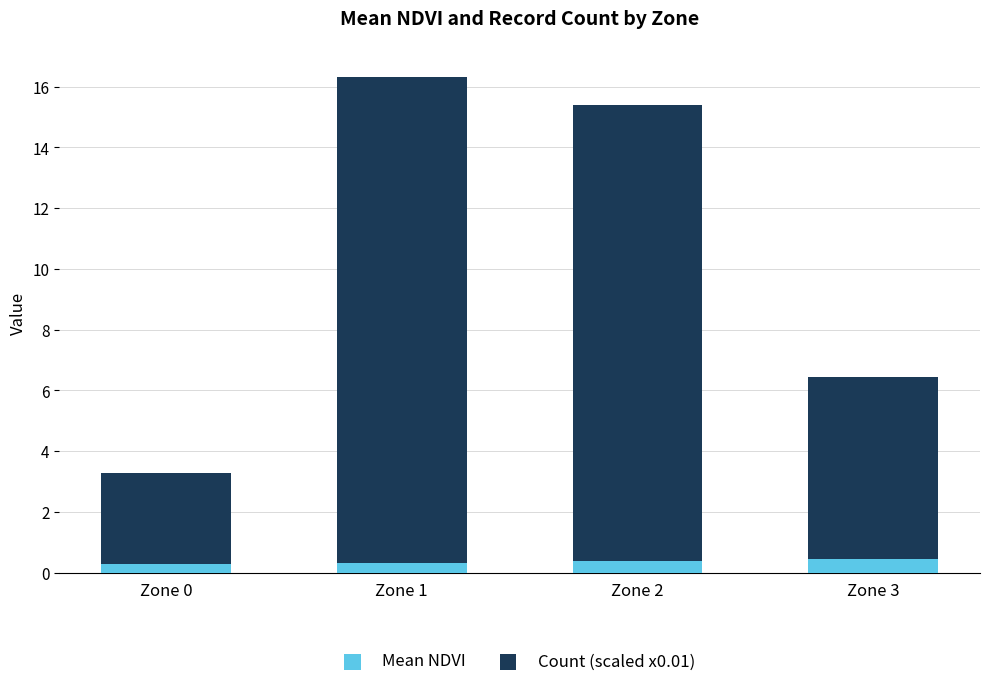

What is the highest value of the Mean NDVI series?

0.4